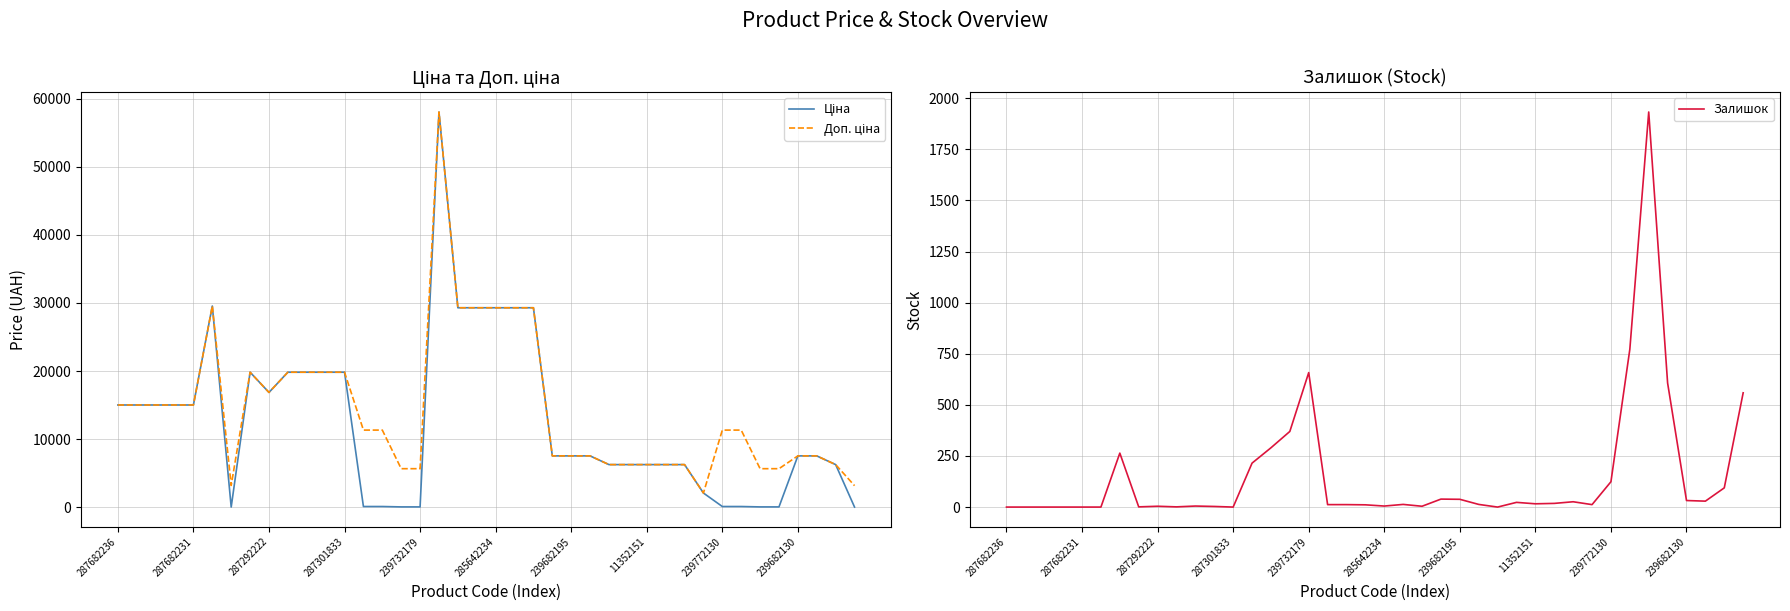

How many lines are shown in the chart?

3